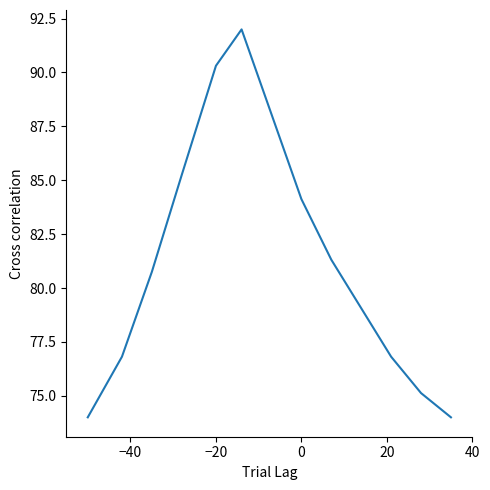

What is the maximum value shown in the chart?

92.0